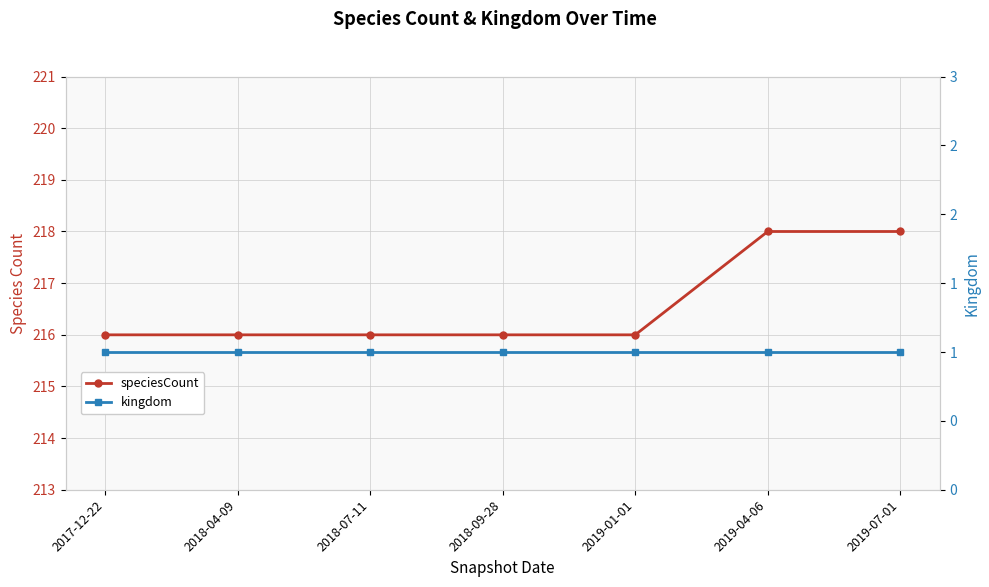

What is the sum of all kingdom values?

7